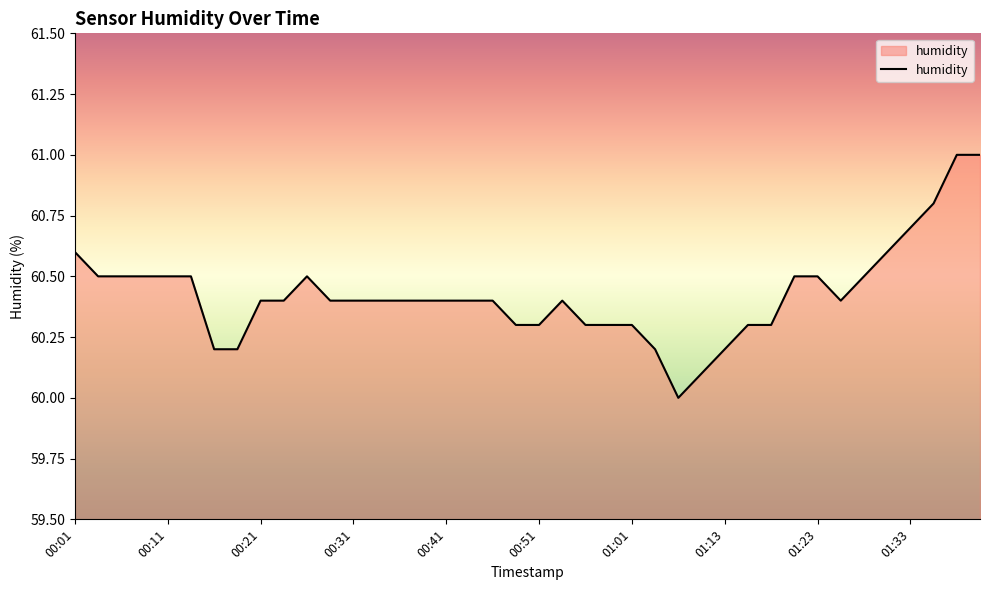

What is the maximum value shown in the chart?

61.0